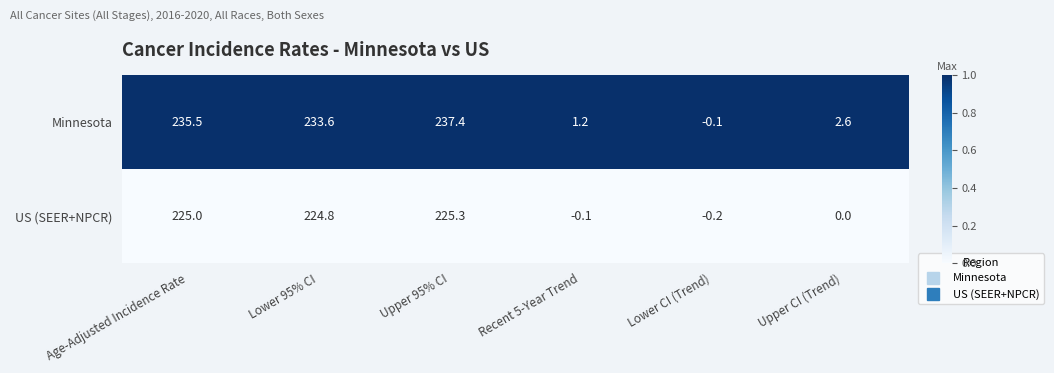

Reading right to left, transcribe all the data shown in this chart.

Minnesota: Upper CI (Trend)=2.6	Lower CI (Trend)=-0.1	Recent 5-Year Trend=1.2	Upper 95% CI=237.4	Lower 95% CI=233.6	Age-Adjusted Incidence Rate=235.5
US (SEER+NPCR): Upper CI (Trend)=0.0	Lower CI (Trend)=-0.2	Recent 5-Year Trend=-0.1	Upper 95% CI=225.3	Lower 95% CI=224.8	Age-Adjusted Incidence Rate=225.0